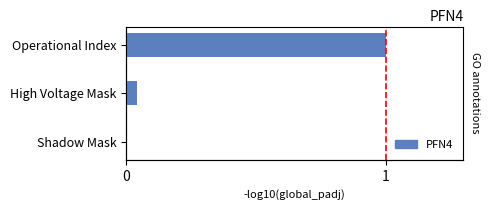

Does the chart contain any negative values?

No